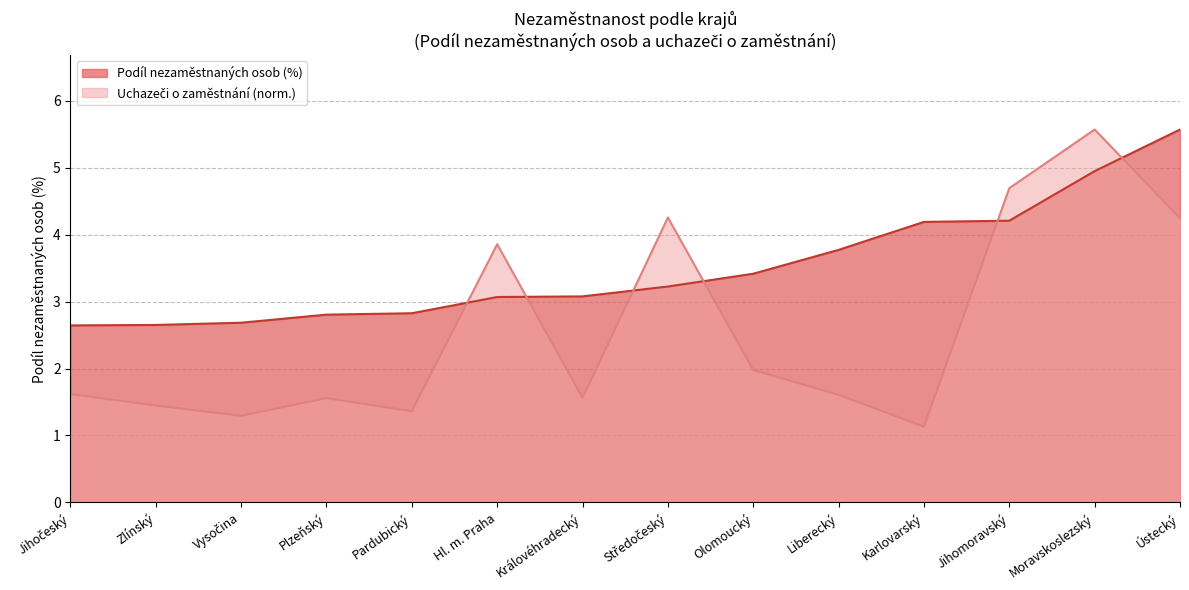

Which series has the largest total across all categories?

Podíl nezaměstnaných osob (%)